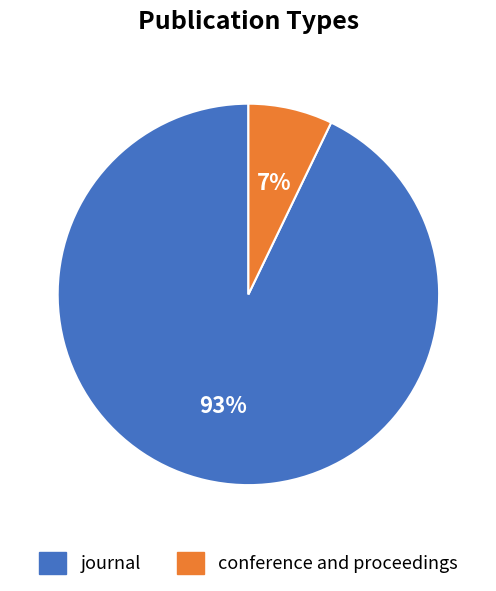

Rank the categories by value from highest to lowest.

journal, conference and proceedings